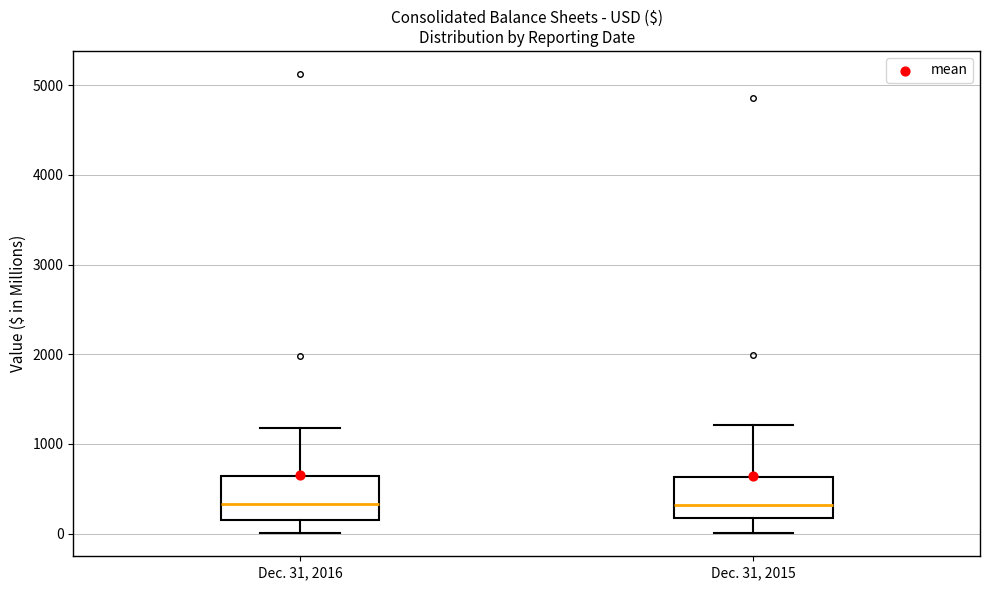

Reading left to right, transcribe this box plot: for each box, give where its median line is, the range the box spans, and where its two whiskers end, as read against the y-axis. The values are not printed on the chart, so give them approximately, as read against the axis.

Dec. 31, 2016: median 300, box 200 to 600, whiskers 0 to 1200
Dec. 31, 2015: median 300, box 200 to 600, whiskers 0 to 1200